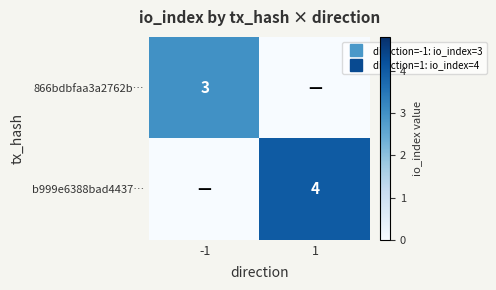

What is the difference between the maximum and minimum values in the 866bdbfaa3a2762b… series?

3